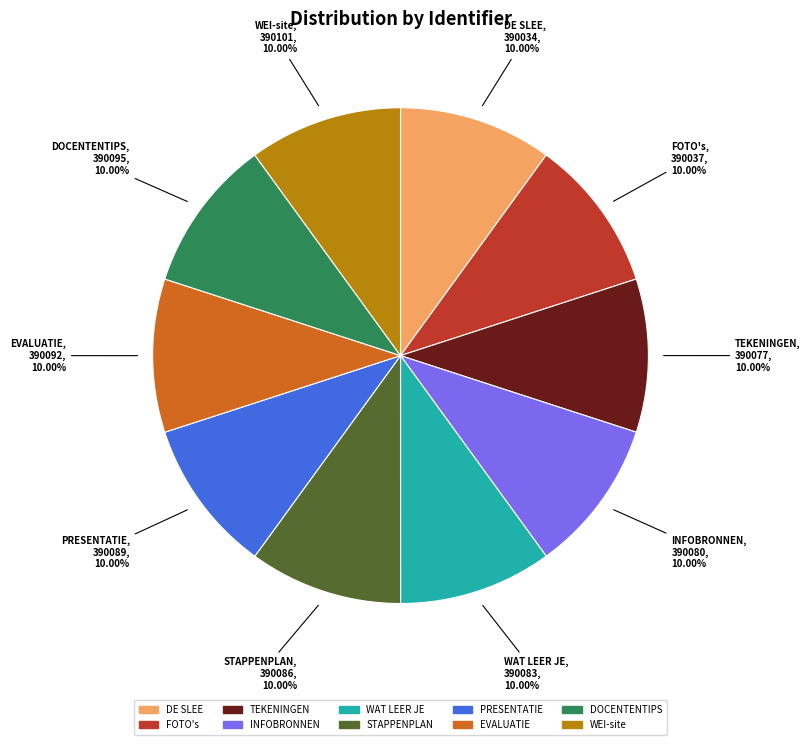

Approximately how many times larger is the value at DE SLEE compared to DOCENTENTIPS?

1.0